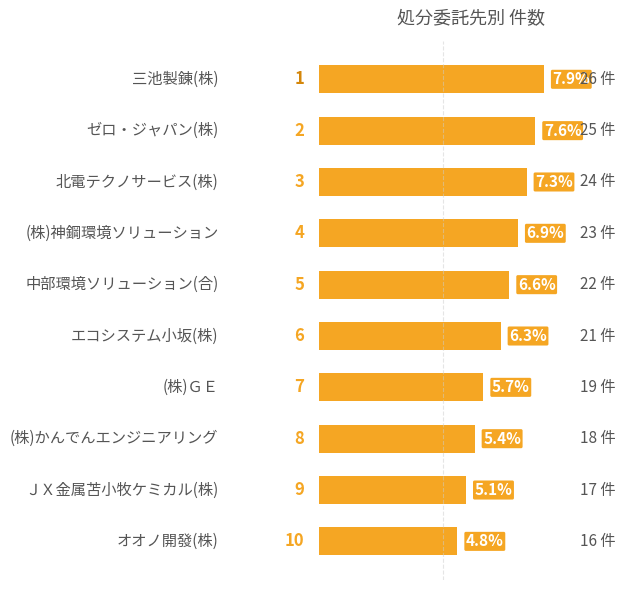

What is the average value?

6.4